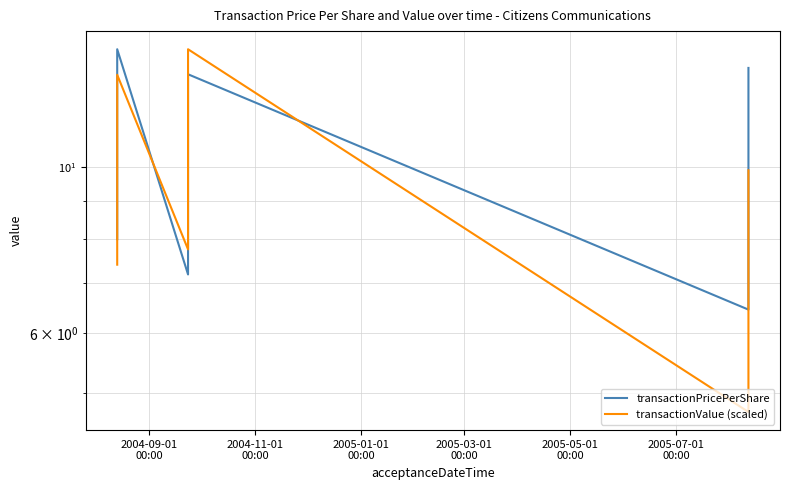

Reading left to right, extract all data points from this chart.

transactionPricePerShare: 8.0	14.3	7.2	13.3	6.5	13.6
transactionValue (scaled): 7.4	13.3	7.8	14.3	4.7	9.9